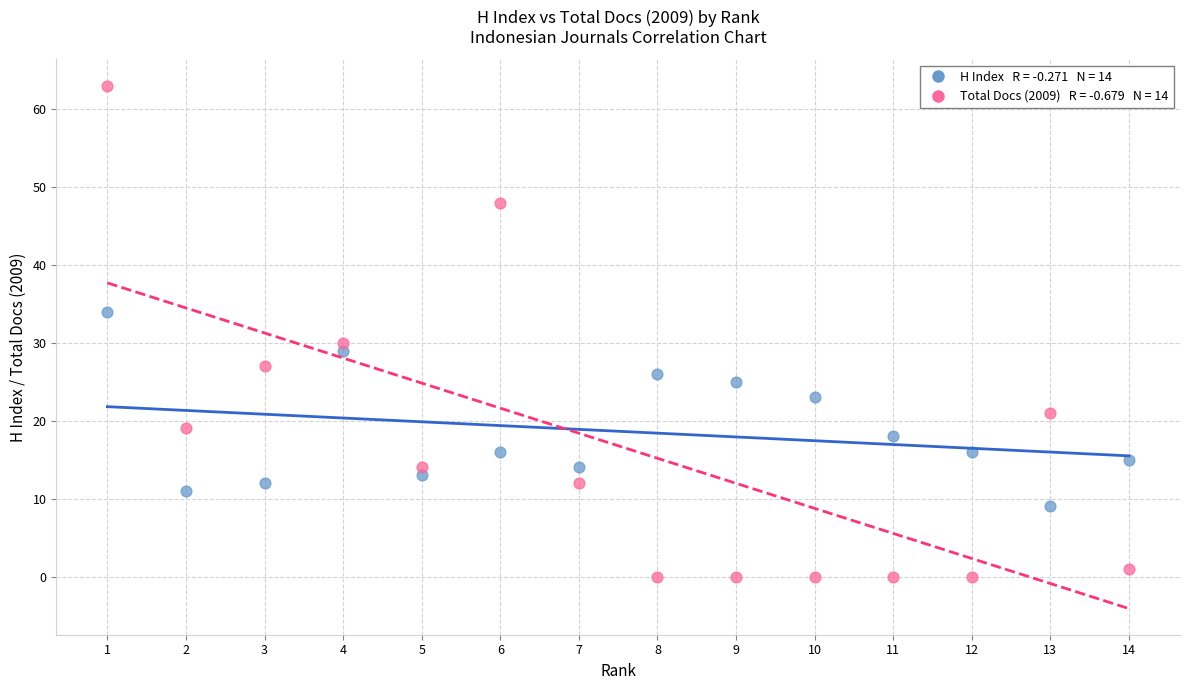

Across all data points, what is the range of Y values (max minus min)?

63